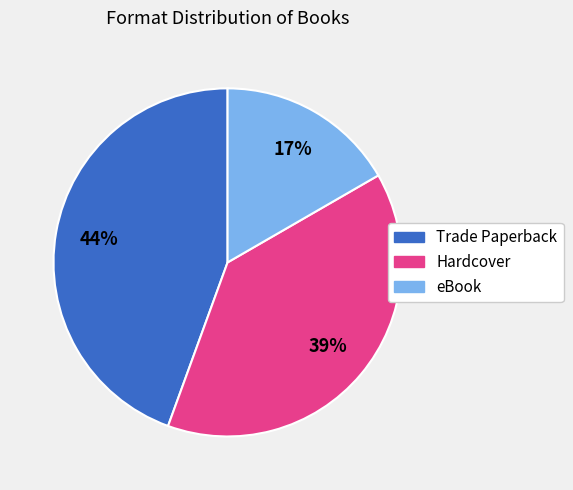

Do Hardcover and Trade Paperback together represent more than half of the pie?

Yes